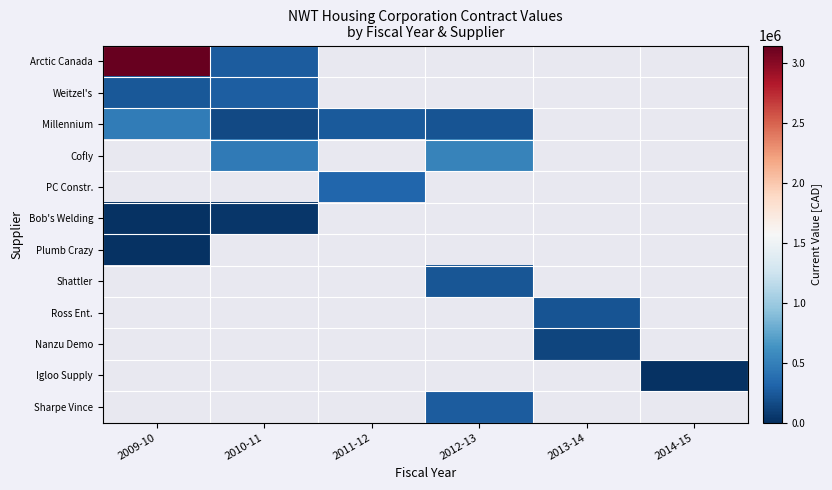

Which has a higher value, 2011-12 or 2010-11?

2010-11